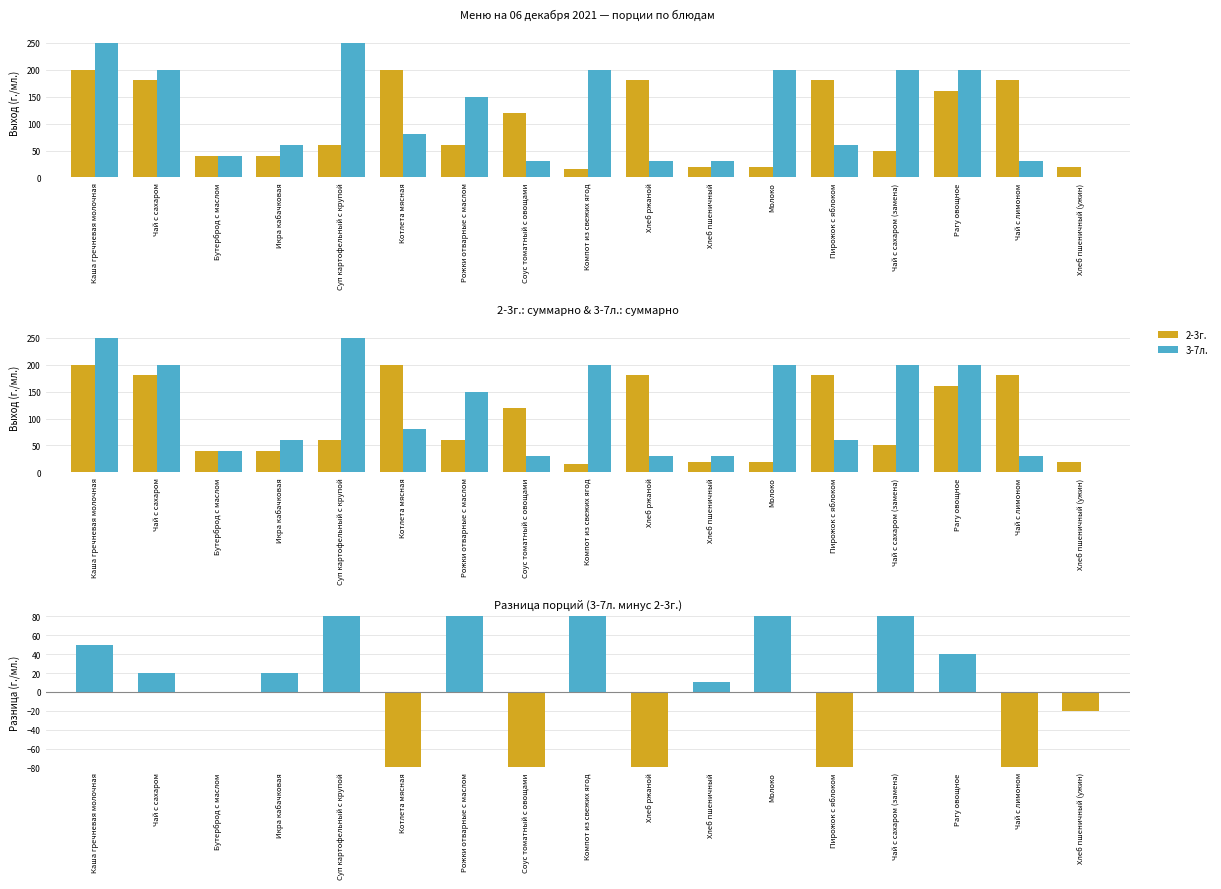

Between Суп картофельный с крупой and Котлета мясная, which series saw the biggest shift?

Разница (3-7л. − 2-3г.)